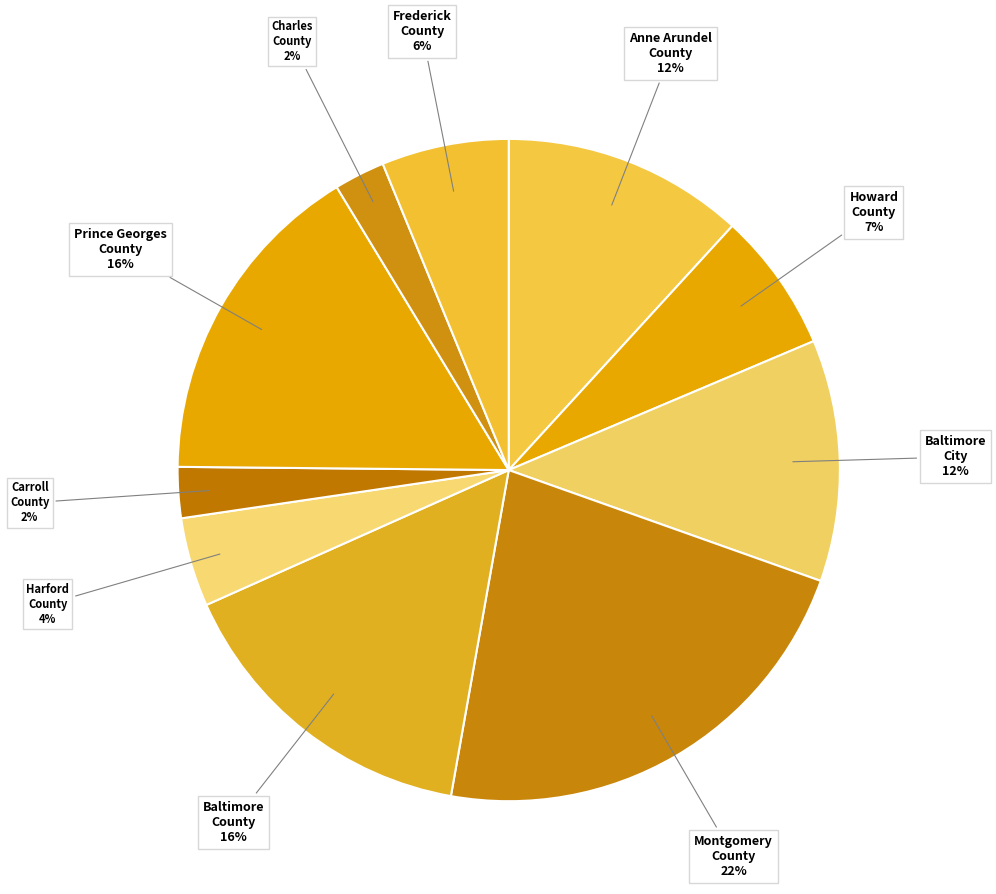

Is it true that Carroll County is 2% of the pie?

True